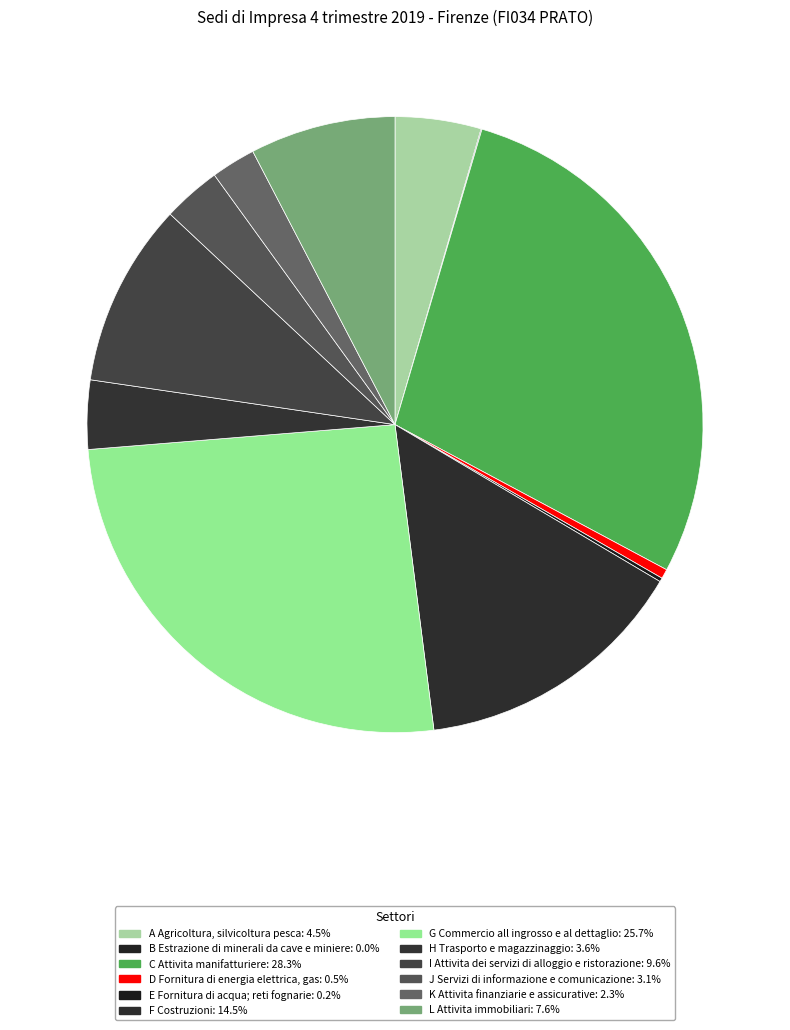

What is the total percentage of F Costruzioni and D Fornitura di energia elettrica, gas?

15.0%